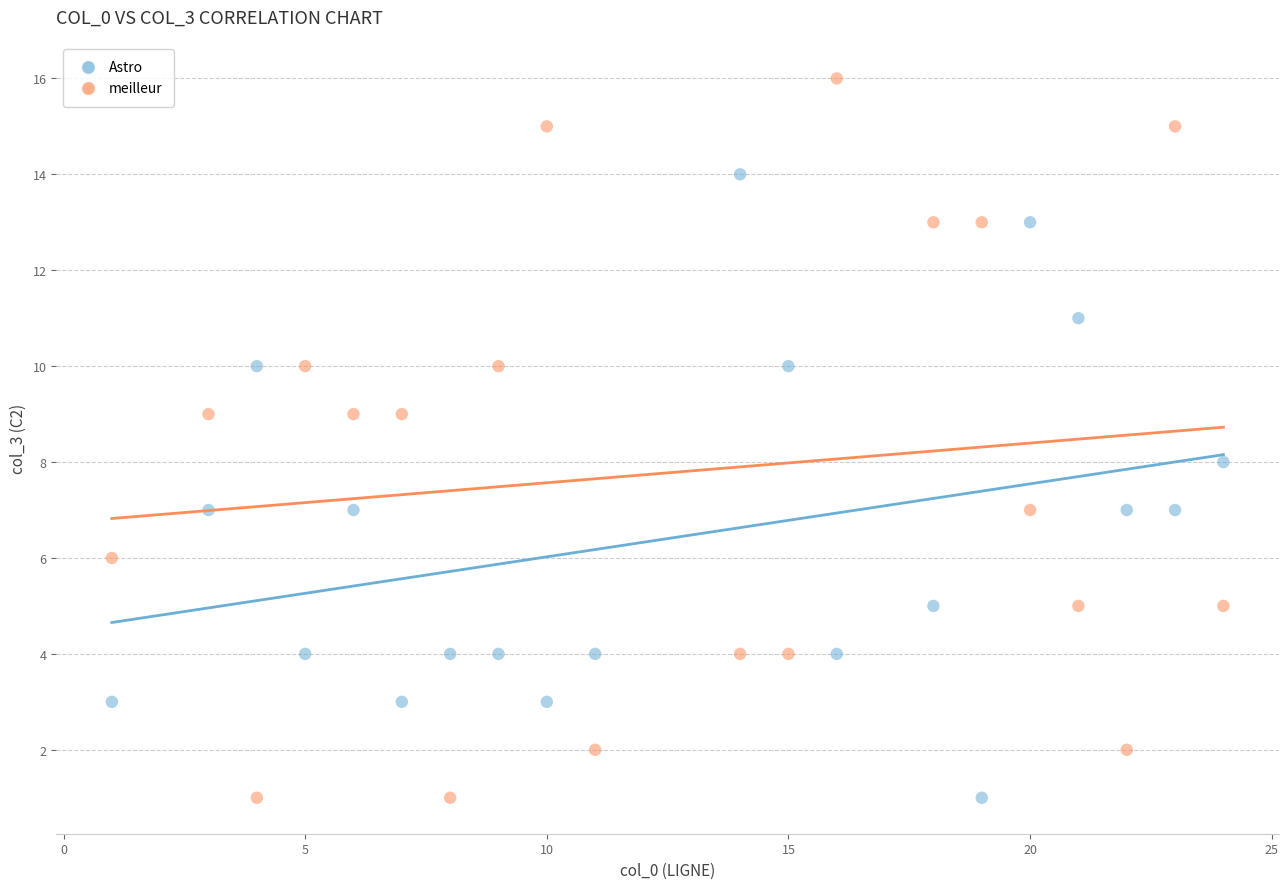

Across all data points, what is the range of Y values (max minus min)?

15